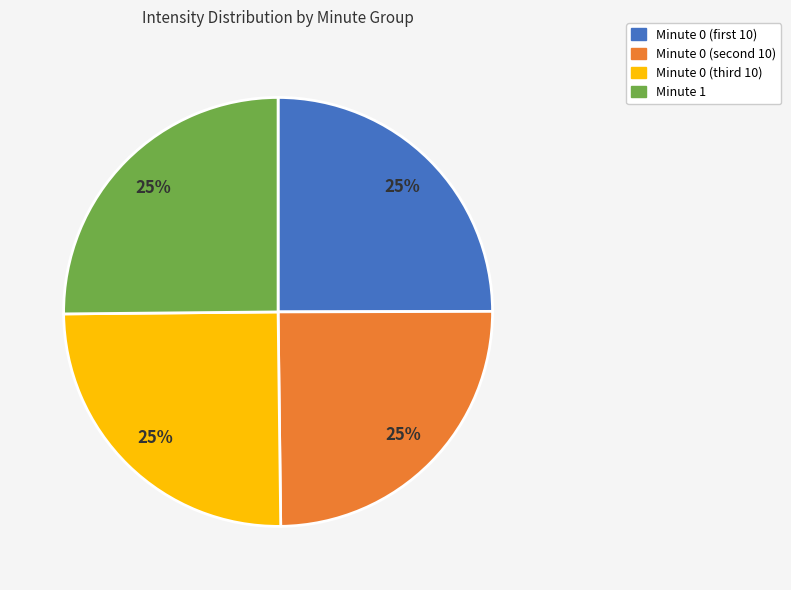

To the nearest percent, what is the average slice percentage?

25%